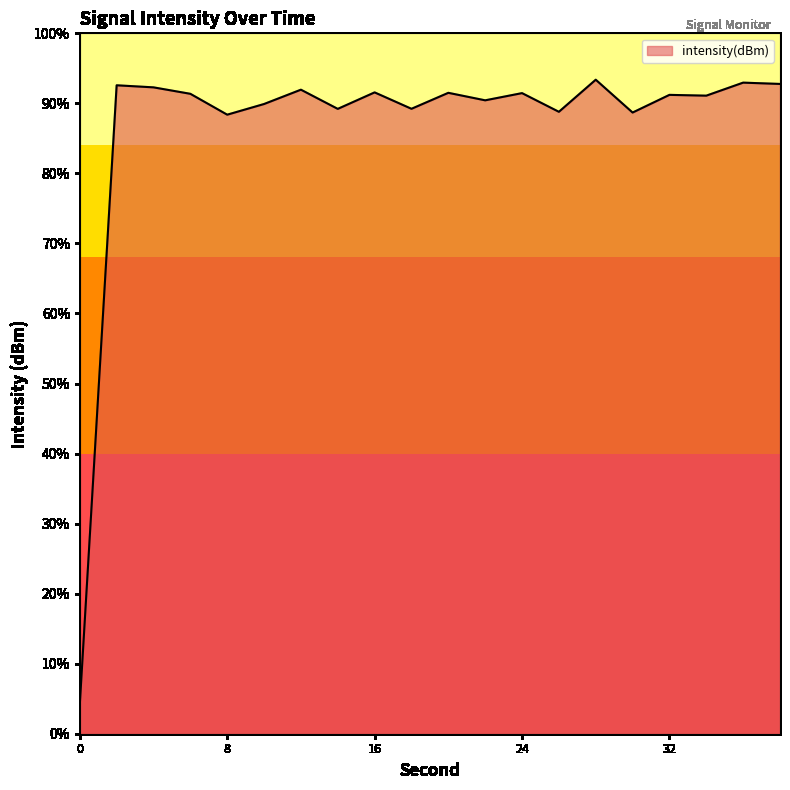

At which category does the data reach its first local valley?

8